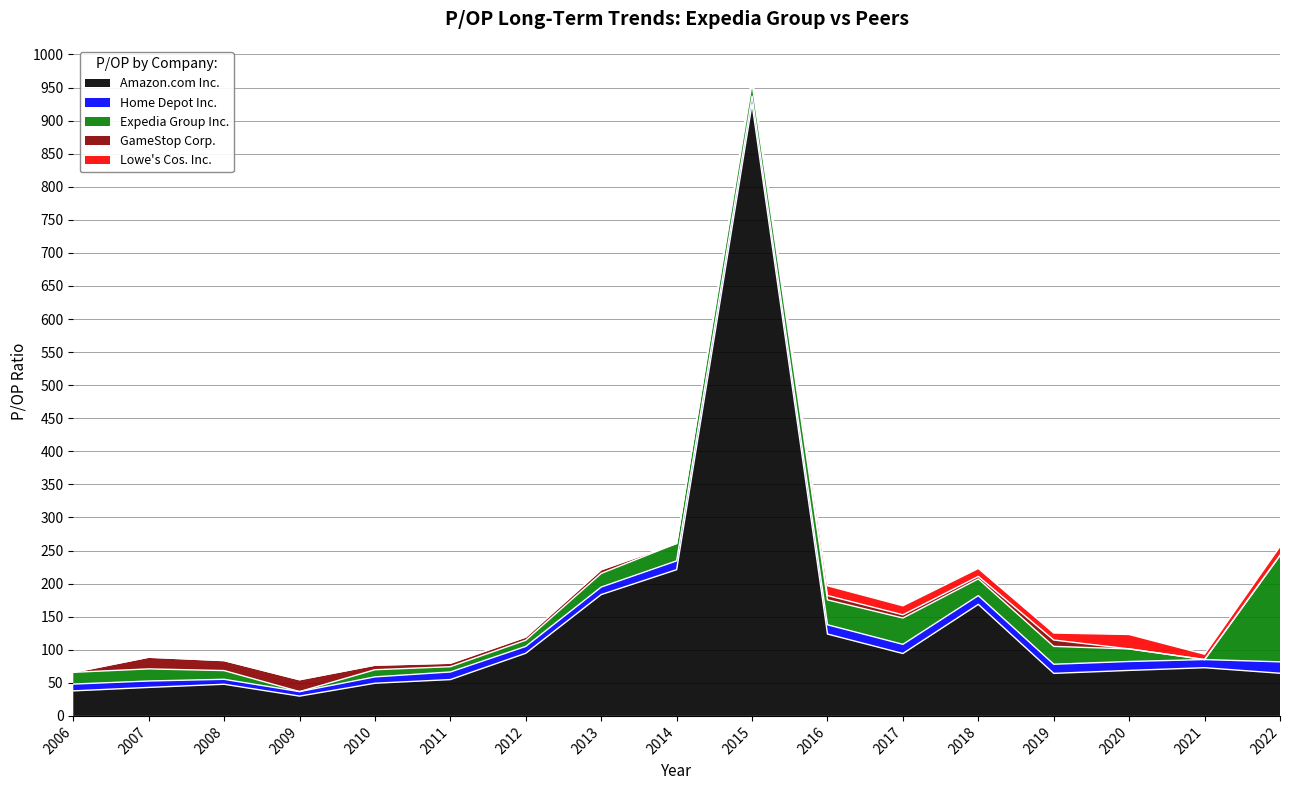

True or false: Amazon.com Inc. has a value of 54.9 at 2011.

True